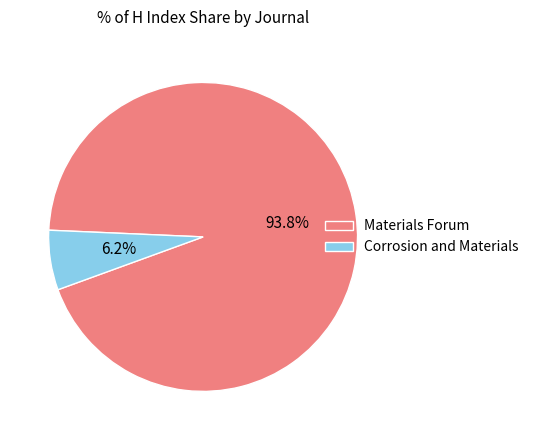

To the nearest percent, what portion does Corrosion and Materials represent?

6%